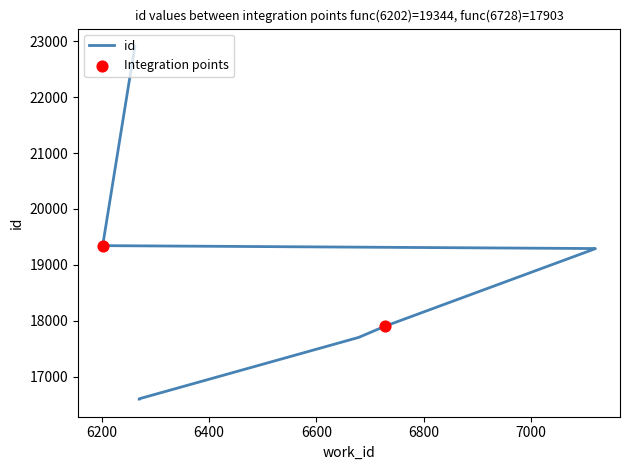

What is the change in value from 6728 to 7120?

+1389